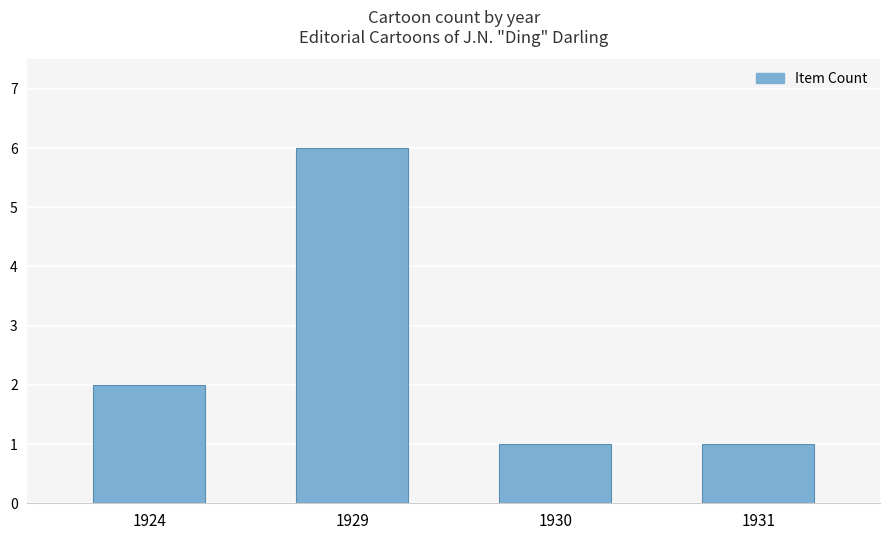

How many distinct data groups are displayed?

1